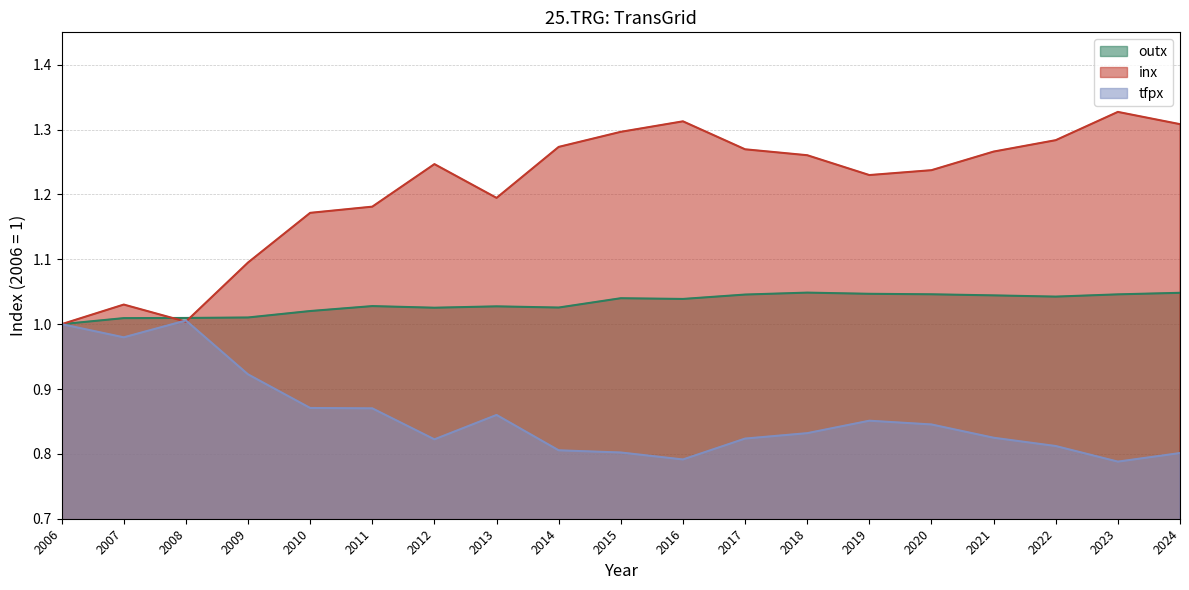

Is it true that outx equals 1.0 at 2012?

True